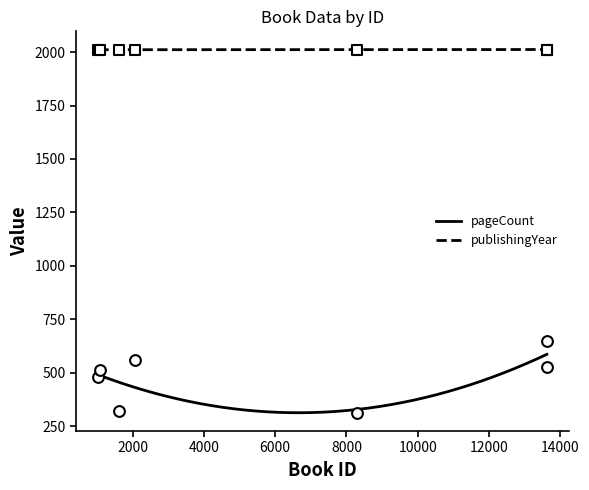

What are all the series names shown in the legend?

pageCount, publishingYear